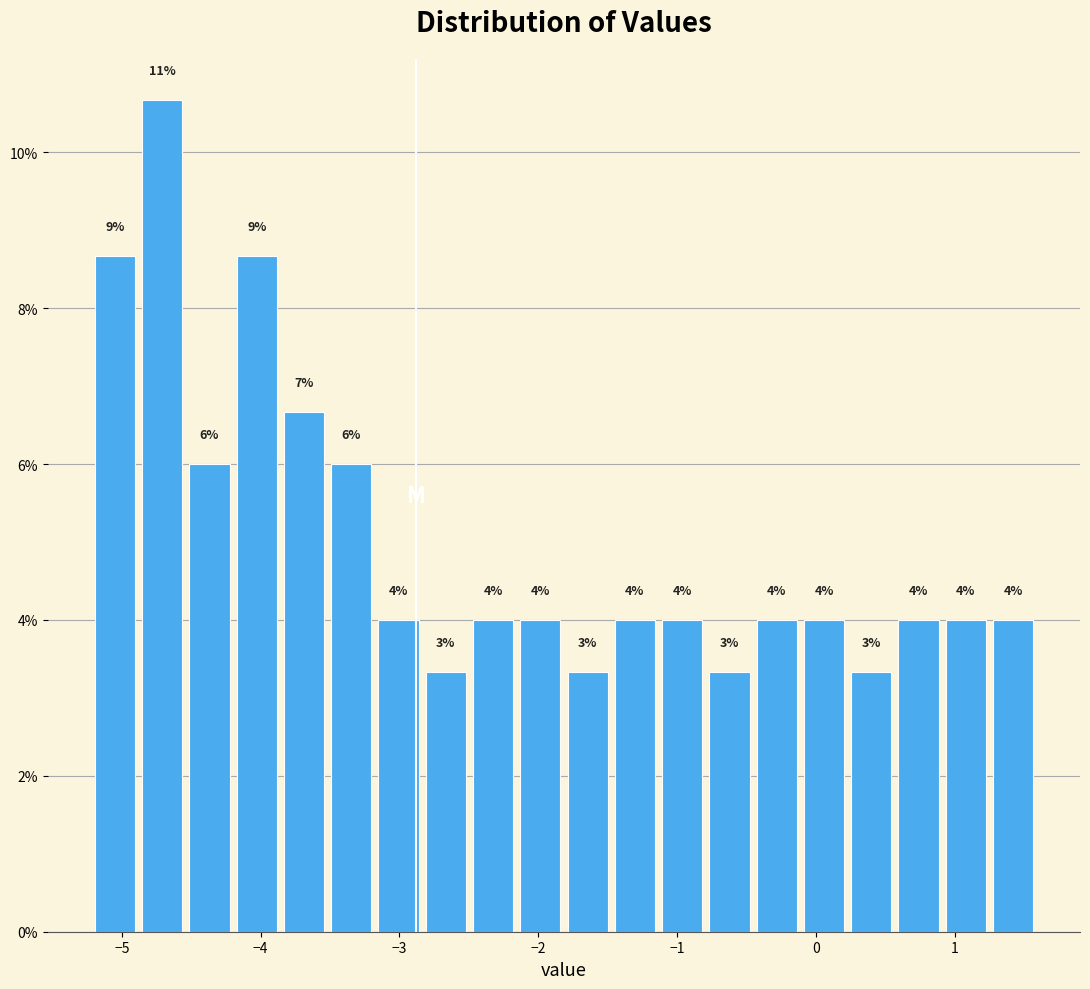

Around what value on the x-axis is the tallest bar? Give the approximate position of its centre, as read against the axis.

-4.7